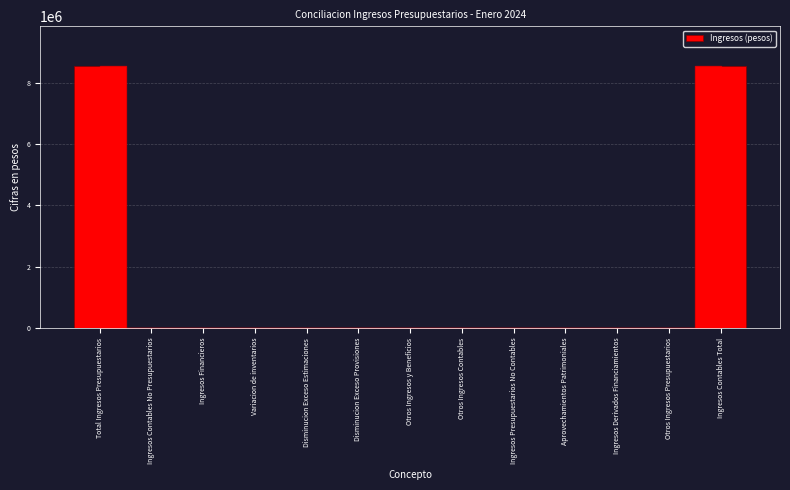

Reading left to right, what are all the values shown in this chart?

Total Ingresos Presupuestarios=8566166.3	Ingresos Contables No Presupuestarios=0.0	Ingresos Financieros=0.0	Variacion de inventarios=0.0	Disminucion Exceso Estimaciones=0.0	Disminucion Exceso Provisiones=0.0	Otros Ingresos y Beneficios=0.0	Otros Ingresos Contables=0.0	Ingresos Presupuestarios No Contables=0.0	Aprovechamientos Patrimoniales=0.0	Ingresos Derivados Financiamientos=0.0	Otros Ingresos Presupuestarios=0.0	Ingresos Contables Total=8566166.3